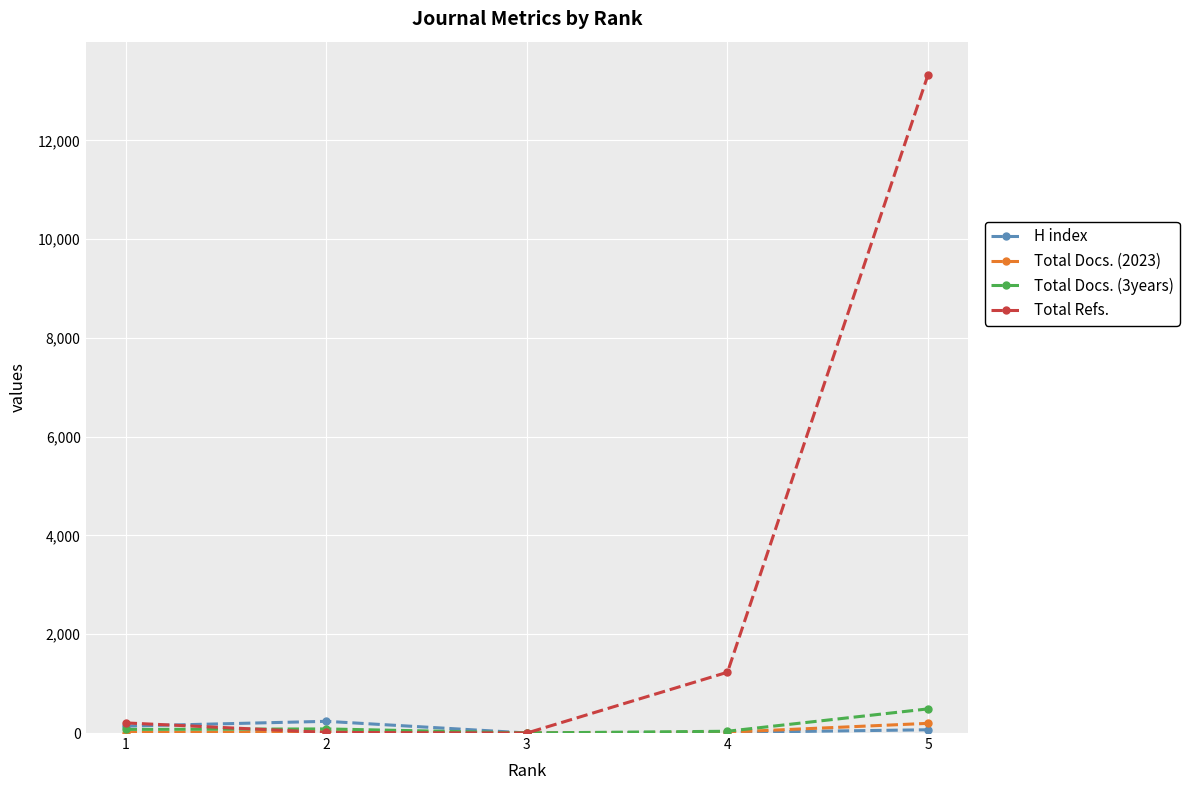

What are all the series names shown in the legend?

H index, Total Docs. (2023), Total Docs. (3years), Total Refs.